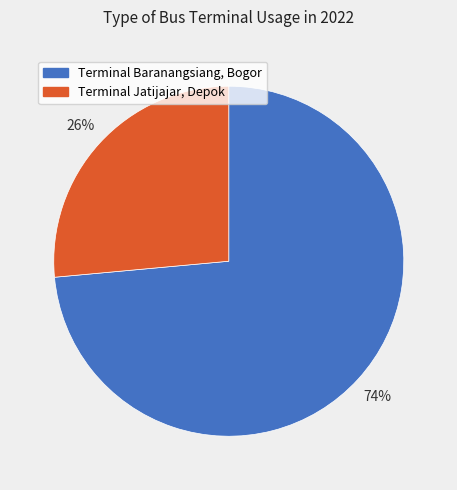

Which slice is the largest?

Terminal Baranangsiang, Bogor